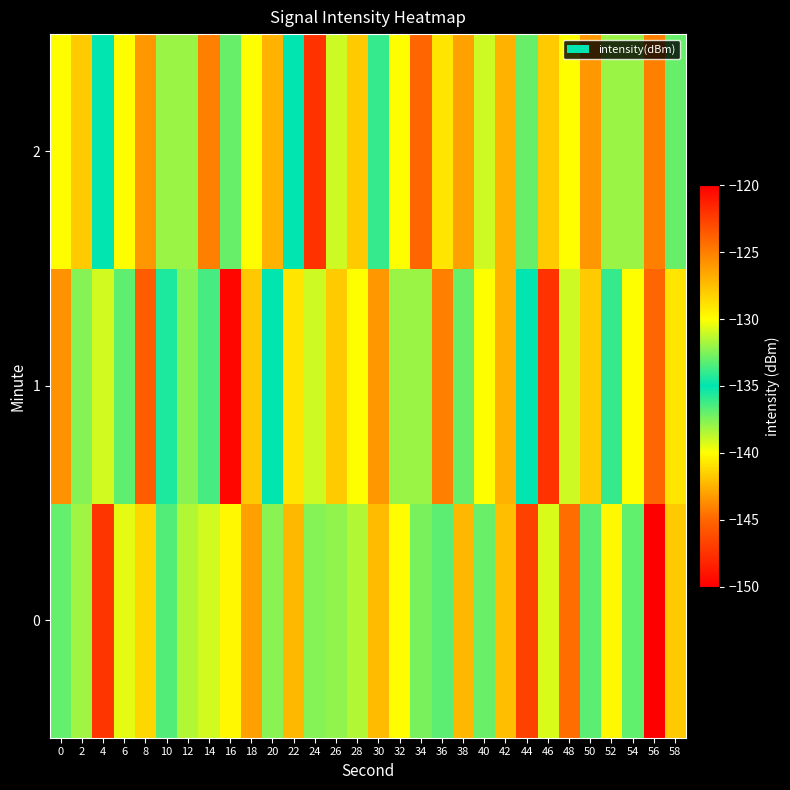

Reading right to left, extract all data points from this chart.

0: 58=-127.9	56=-150.0	54=-133.1	52=-129.7	50=-133.2	48=-124.3	46=-130.7	44=-122.6	42=-127.5	40=-132.9	38=-142.3	36=-133.2	34=-132.6	32=-129.9	30=-127.4	28=-138.5	26=-132.2	24=-137.6	22=-127.2	20=-132.3	18=-126.3	16=-129.8	14=-130.9	12=-131.5	10=-133.4	8=-128.5	6=-130.5	4=-147.3	2=-131.8	0=-137.0
1: 58=-129.0	56=-124.0	54=-130.0	52=-136.0	50=-128.0	48=-131.0	46=-122.0	44=-135.0	42=-127.0	40=-130.0	38=-133.0	36=-125.0	34=-138.0	32=-132.0	30=-126.0	28=-140.0	26=-128.0	24=-131.0	22=-129.0	20=-135.0	18=-127.9	16=-120.3	14=-133.6	12=-137.7	10=-134.5	8=-123.6	6=-133.1	4=-130.9	2=-137.6	0=-143.5
2: 58=-133.0	56=-125.0	54=-138.0	52=-132.0	50=-126.0	48=-140.0	46=-128.0	44=-133.0	42=-127.0	40=-131.0	38=-143.0	36=-129.0	34=-124.0	32=-130.0	30=-136.0	28=-128.0	26=-131.0	24=-122.0	22=-135.0	20=-127.0	18=-130.0	16=-133.0	14=-125.0	12=-138.0	10=-132.0	8=-126.0	6=-140.0	4=-135.0	2=-128.0	0=-130.0